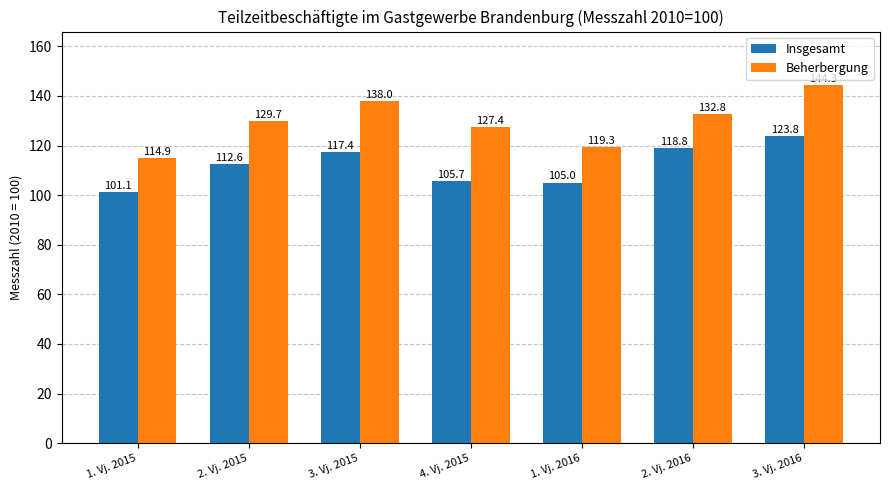

Reading right to left, transcribe all the data shown in this chart.

Insgesamt: 3. Vj. 2016=123.8	2. Vj. 2016=118.8	1. Vj. 2016=105.0	4. Vj. 2015=105.7	3. Vj. 2015=117.4	2. Vj. 2015=112.6	1. Vj. 2015=101.1
Beherbergung: 3. Vj. 2016=144.3	2. Vj. 2016=132.8	1. Vj. 2016=119.3	4. Vj. 2015=127.4	3. Vj. 2015=138.0	2. Vj. 2015=129.7	1. Vj. 2015=114.9